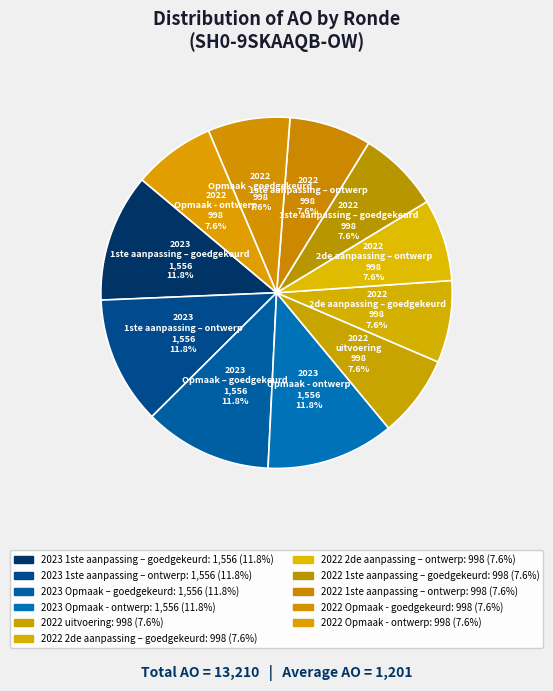

What percentage is the 2022 2de aanpassing – goedgekeurd slice, to the nearest percent?

8%